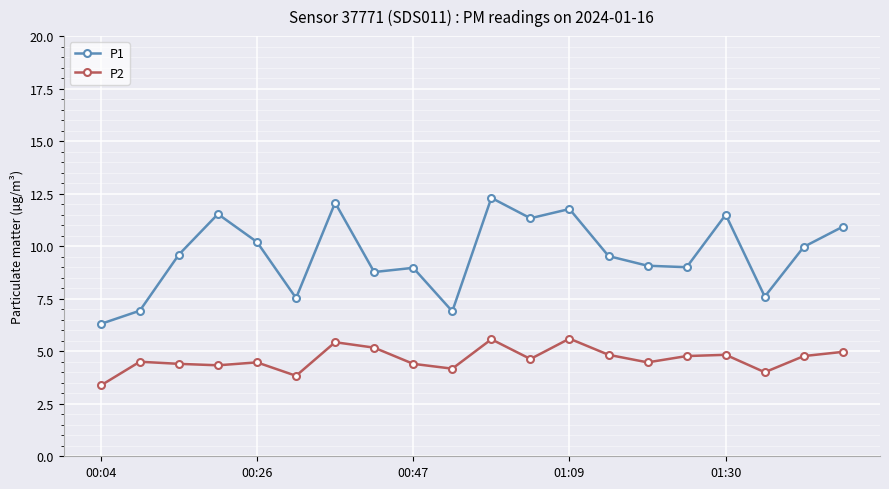

What is the difference between the maximum and minimum values in the P1 series?

6.0